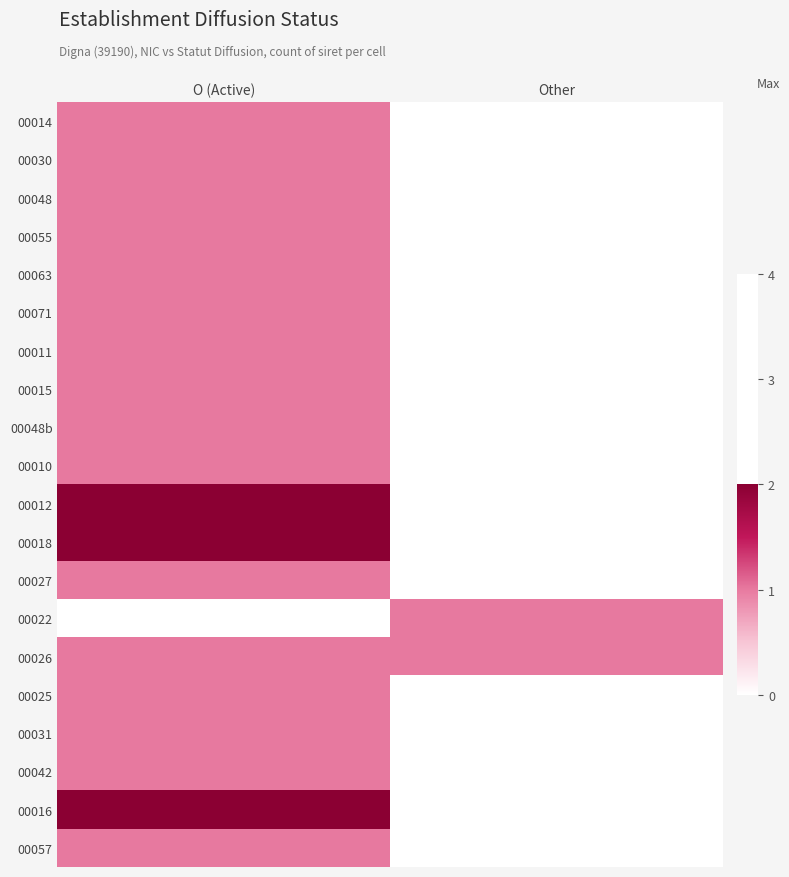

At how many categories does at least one series exceed 0?

2